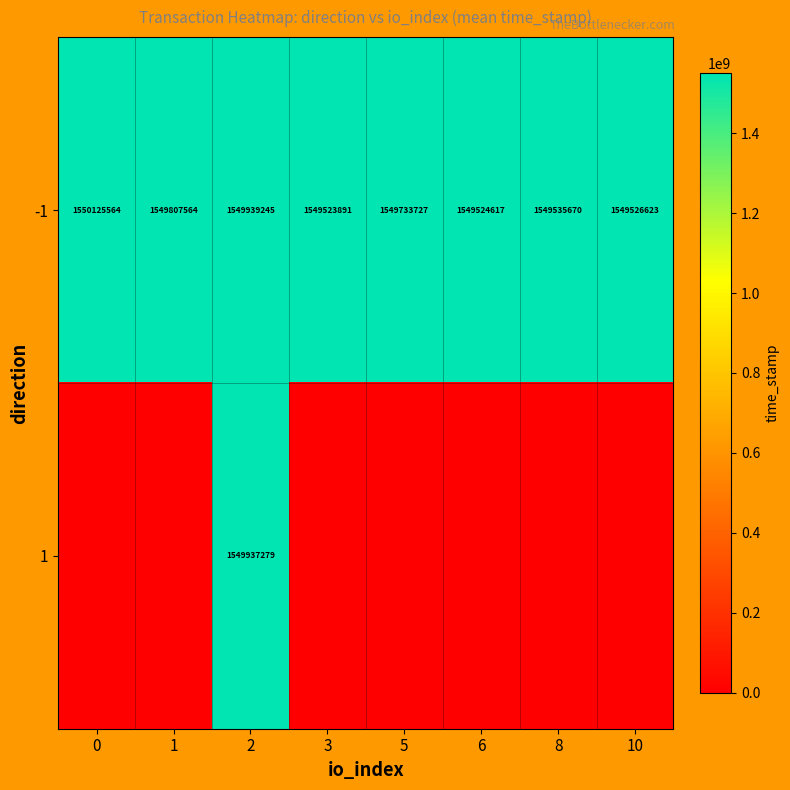

Which category has the lowest value in the -1 series?

3